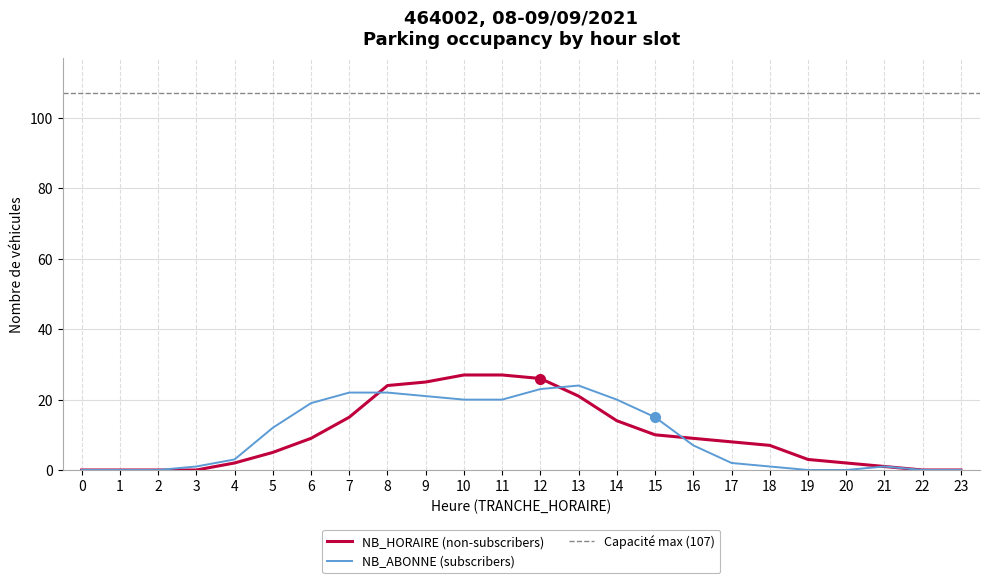

What is the value of the NB_HORAIRE point at the 19th from the left?

7